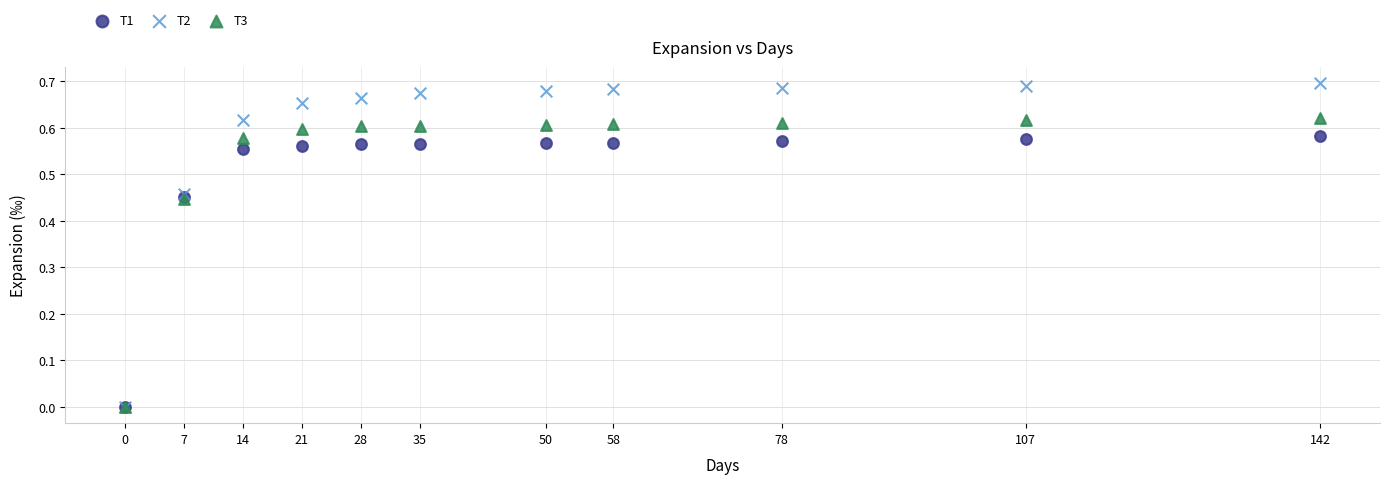

What are all the series names shown in the legend?

T1, T2, T3